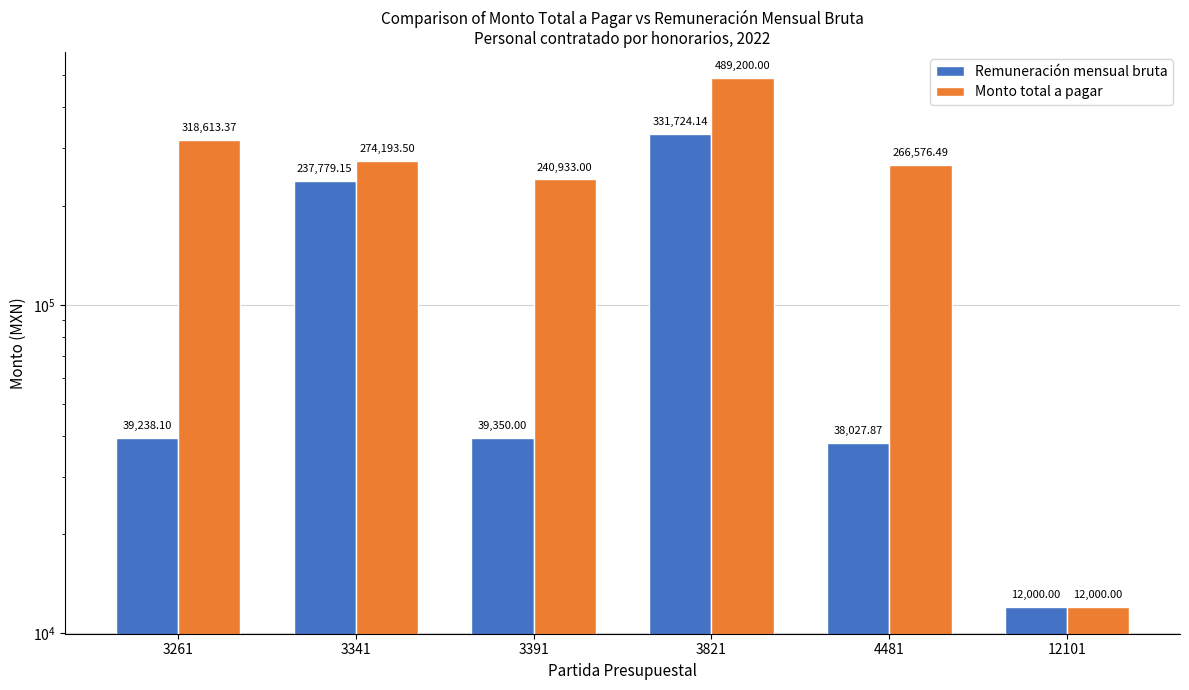

The value of Remuneración mensual bruta at 3341 is 237779.1. True or false?

True